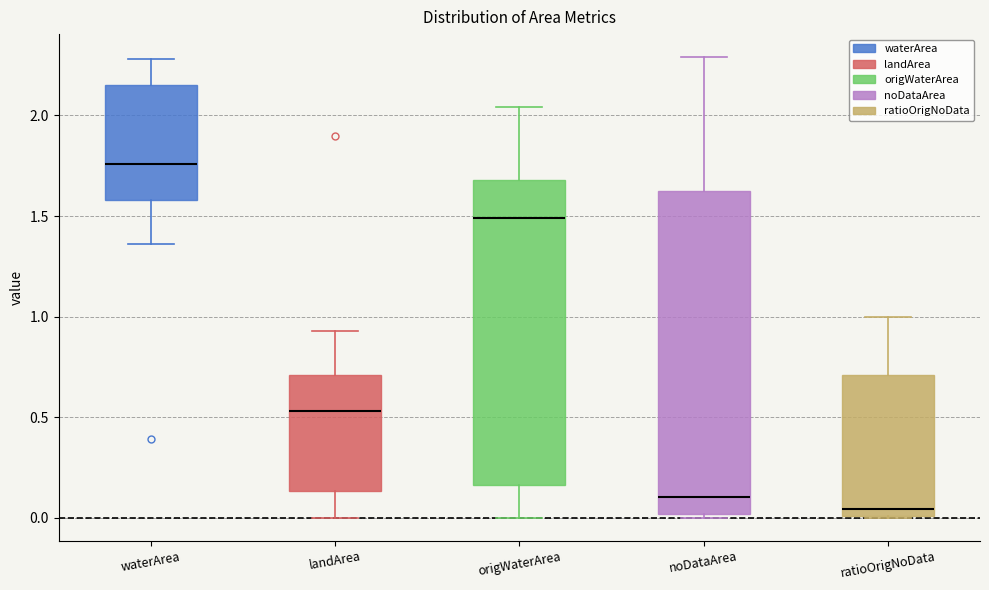

Where does the upper whisker of the box for waterArea end on the y-axis? The values are not printed on the chart, so give them approximately, as read against the axis.

2.30